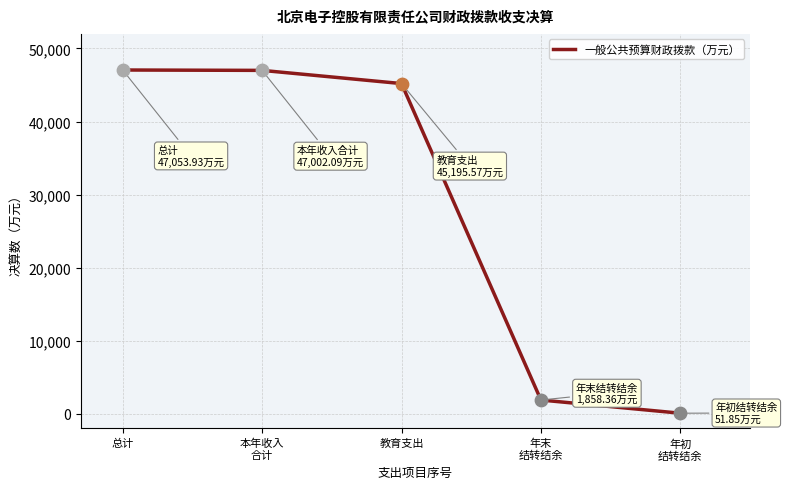

What is the change in value from 总计 to 年初
结转结余?

-47002.1